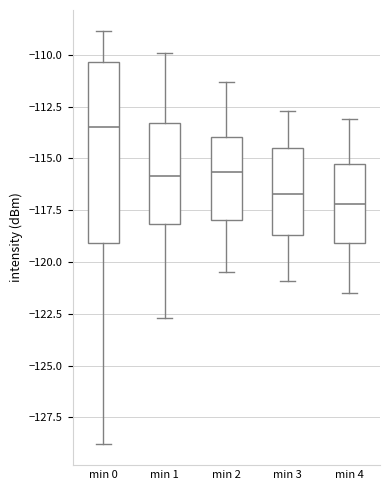

Reading left to right, transcribe this box plot: for each box, give where its median line is, the range the box spans, and where its two whiskers end, as read against the y-axis. The values are not printed on the chart, so give them approximately, as read against the axis.

min 0: median -113.5, box -119.0 to -110.5, whiskers -129.0 to -109.0
min 1: median -116.0, box -118.0 to -113.5, whiskers -122.5 to -110.0
min 2: median -115.5, box -118.0 to -114.0, whiskers -120.5 to -111.5
min 3: median -116.5, box -118.5 to -114.5, whiskers -121.0 to -112.5
min 4: median -117.0, box -119.0 to -115.0, whiskers -121.5 to -113.0